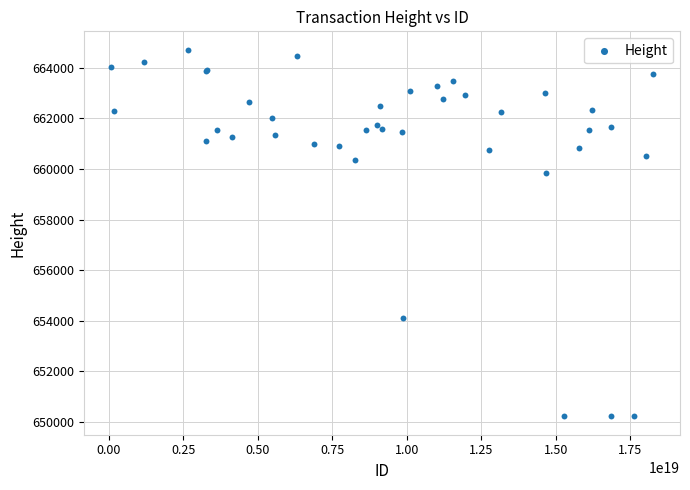

What Y value in the scatter plot is closest to 657470?

659829